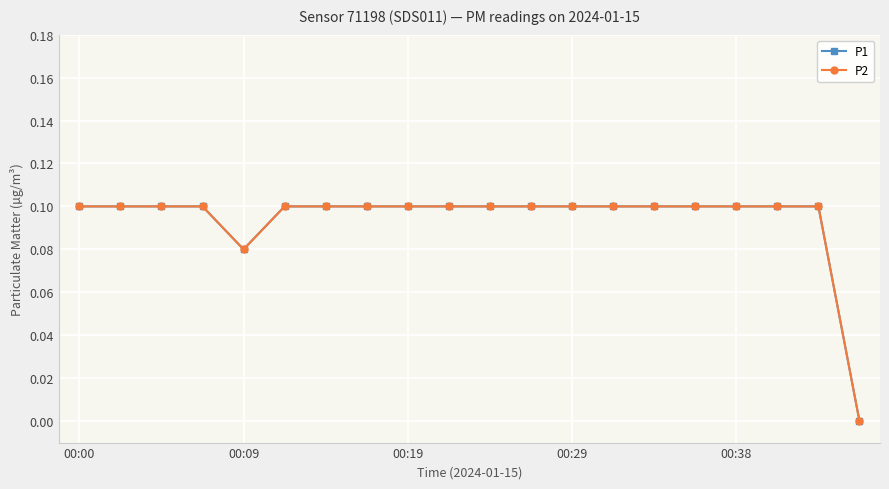

Does the chart have visible grid lines?

Yes